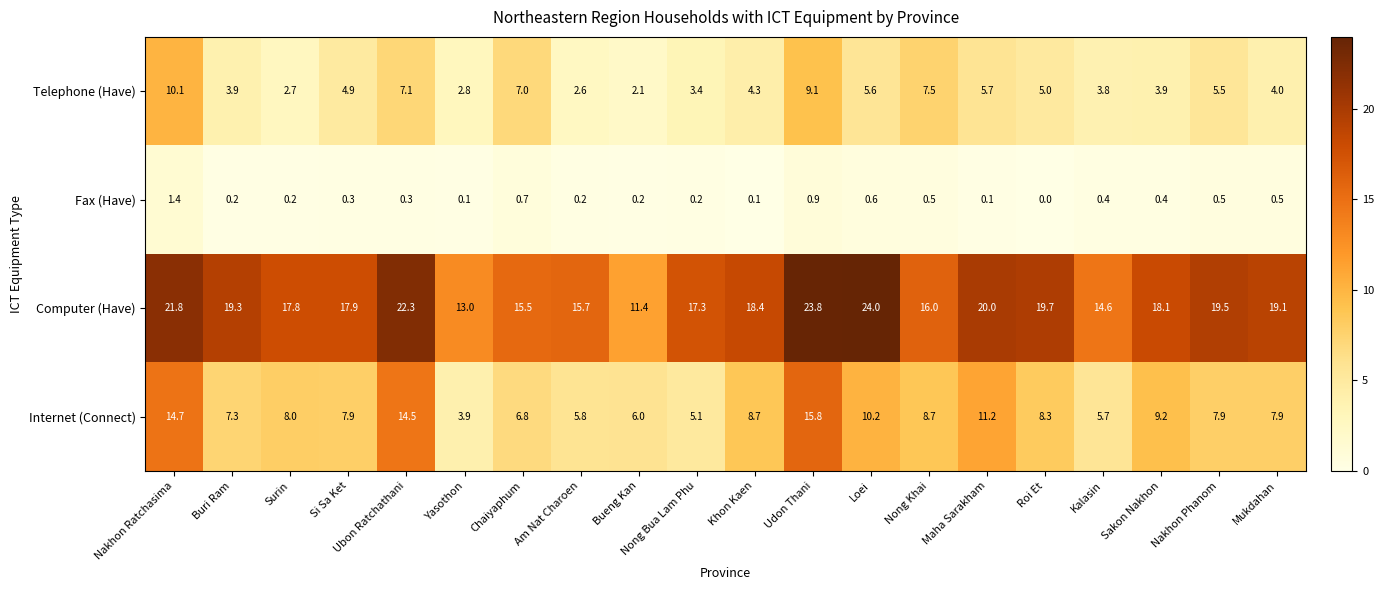

Which series has the widest spread of values?

Computer (Have)